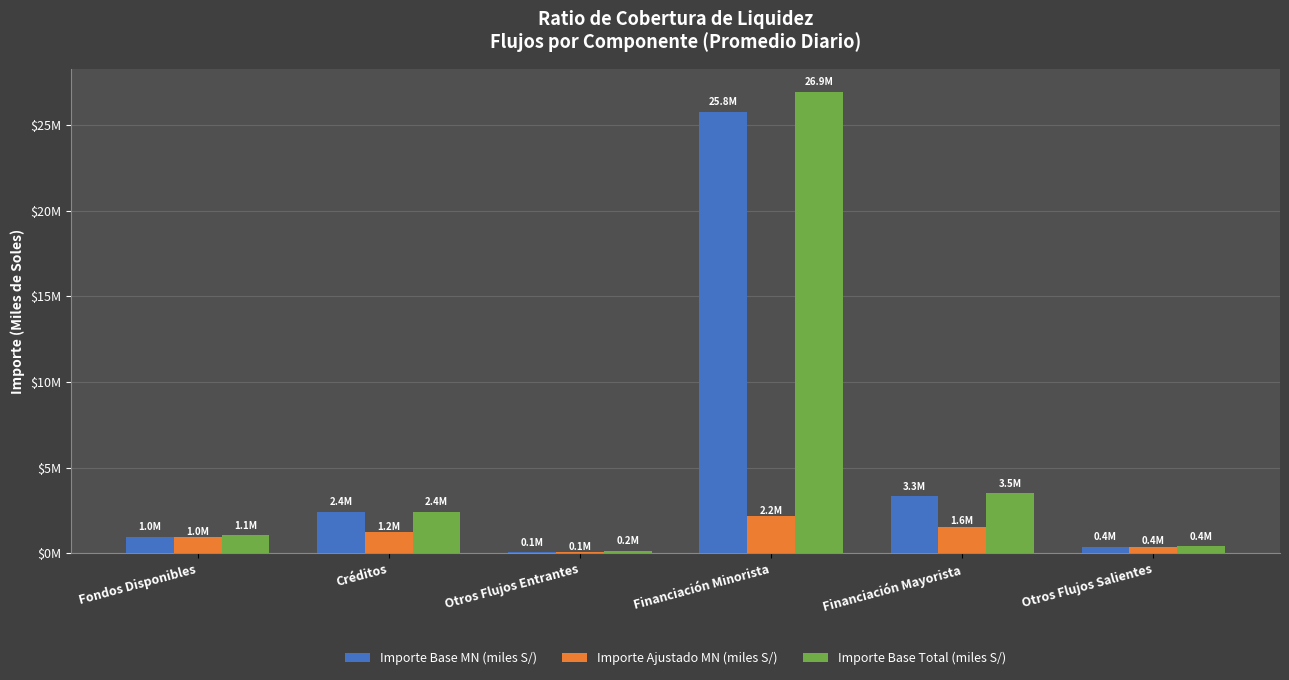

What are all the series names shown in the legend?

Importe Base MN (miles S/), Importe Ajustado MN (miles S/), Importe Base Total (miles S/)